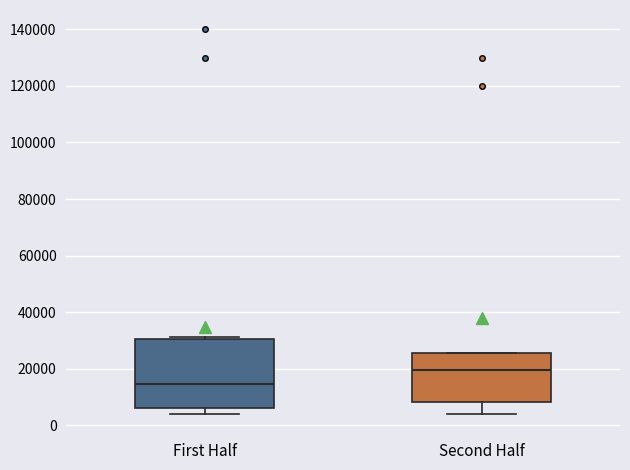

Reading left to right, read every box against the y-axis: the position of its median line, the range the box covers, and the ends of its whiskers. The values are not printed on the chart, so give them approximately, as read against the axis.

First Half: median 14000, box 6000 to 30000, whiskers 4000 to 32000
Second Half: median 20000, box 8000 to 26000, whiskers 4000 to 26000